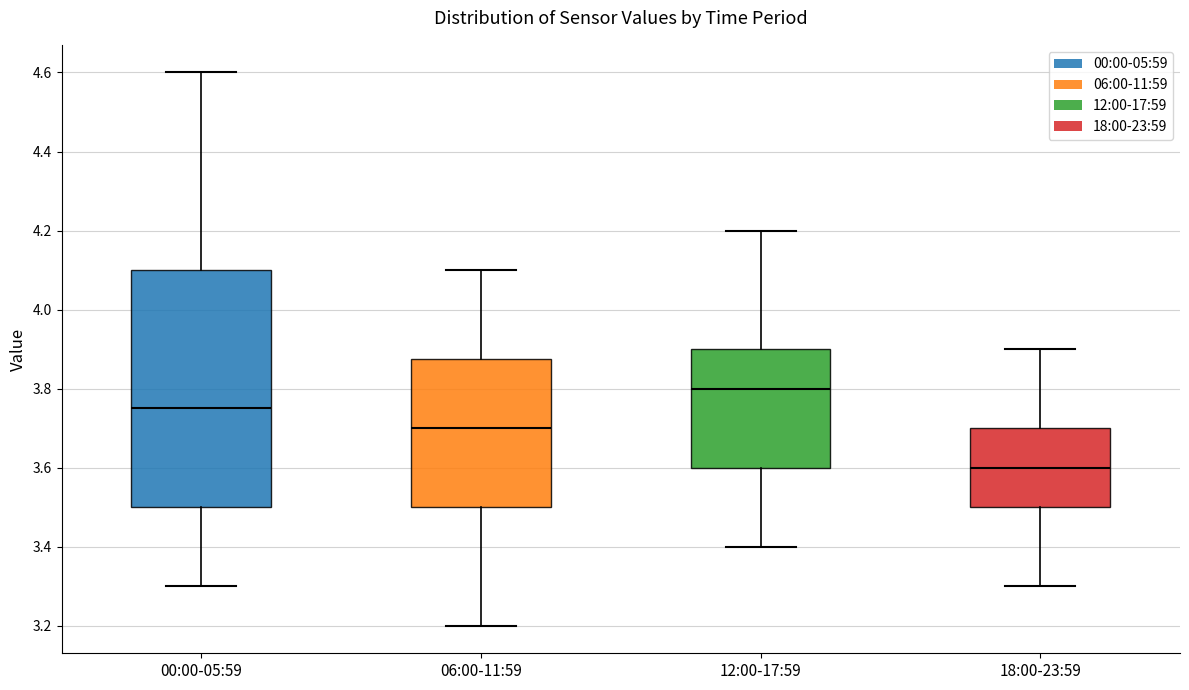

Which box is the tallest, from its lower edge to its upper edge?

00:00-05:59